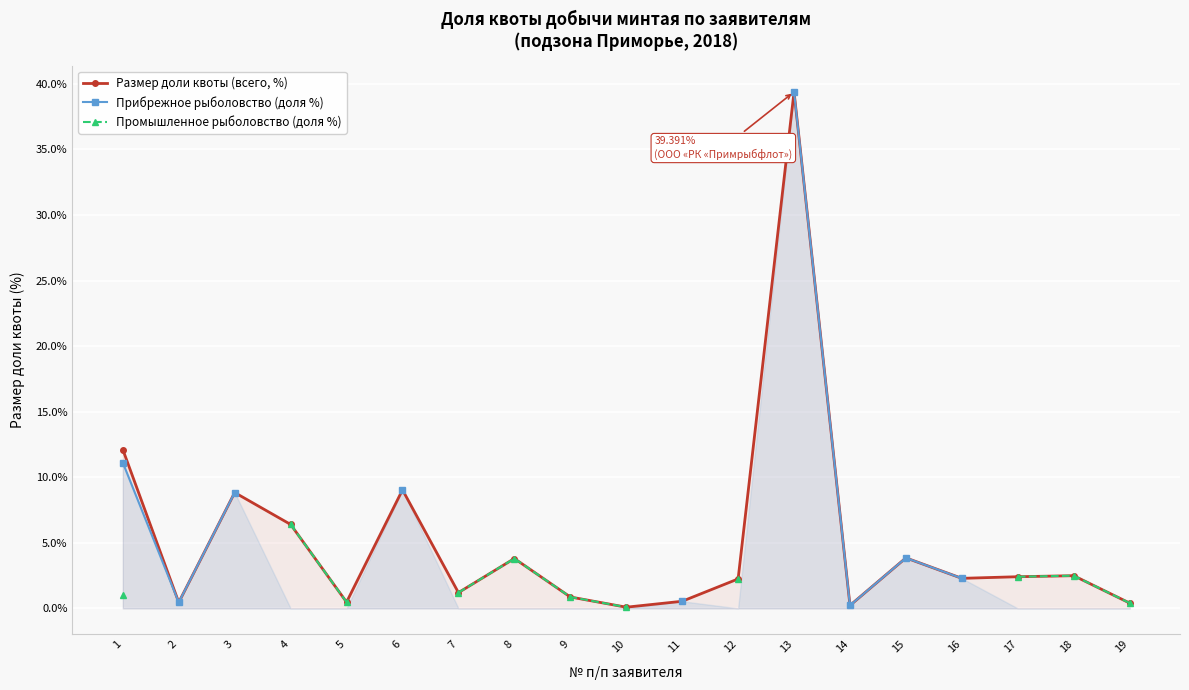

True or false: Размер доли квоты (всего, %) has a value of 0.5 at 5.

True